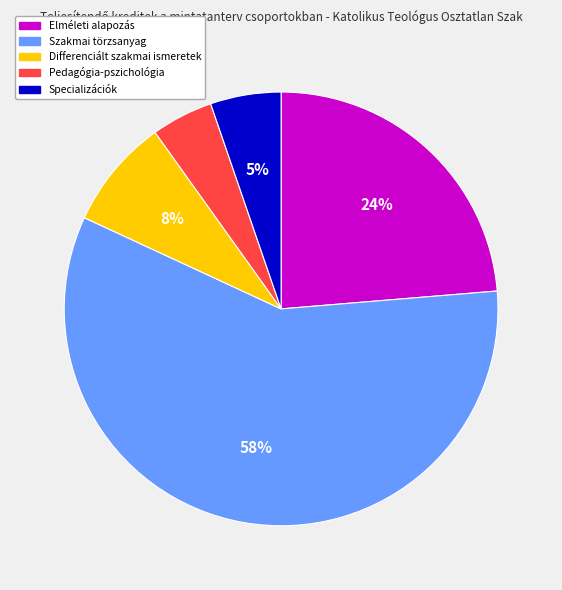

Which slice represents more than half of the pie?

Szakmai törzsanyag